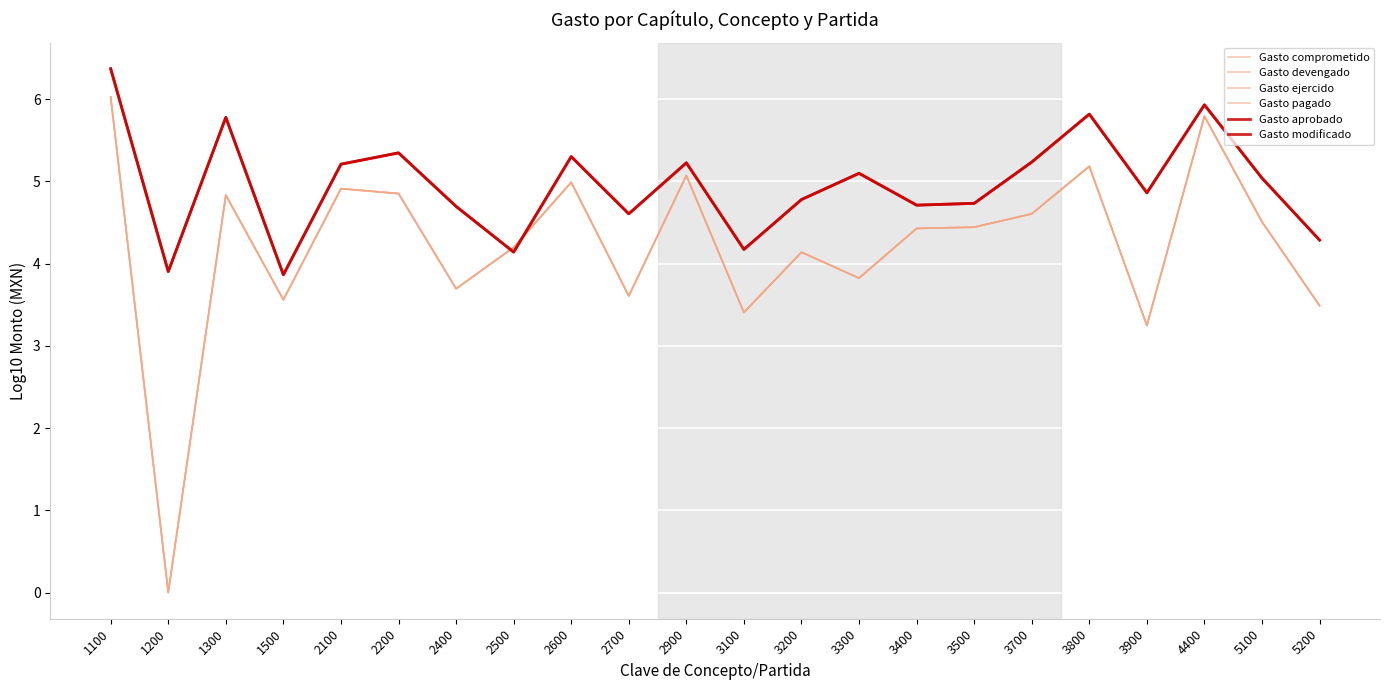

Is this an area chart (filled region under the line)?

No